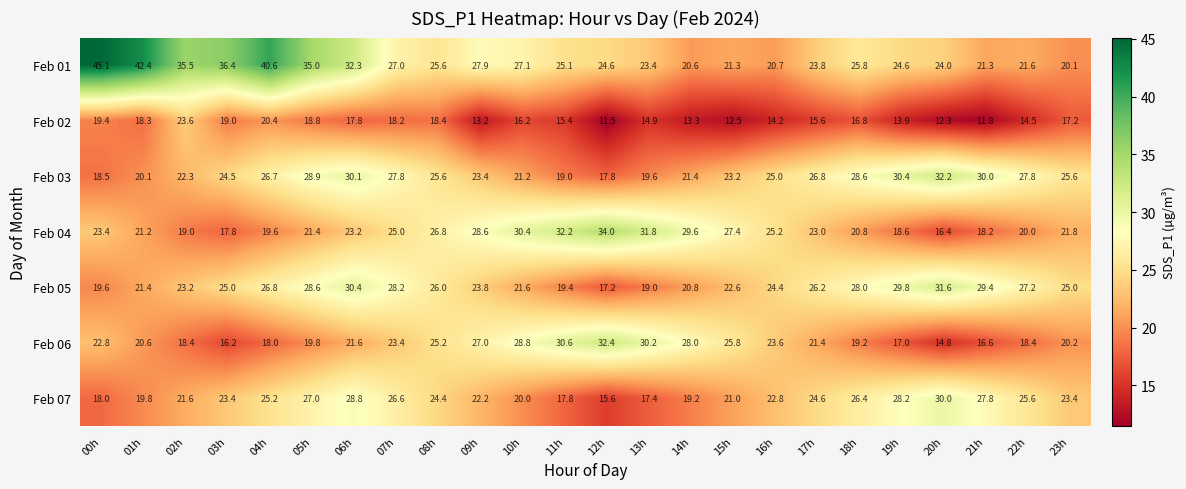

How many data points does each series have?

24